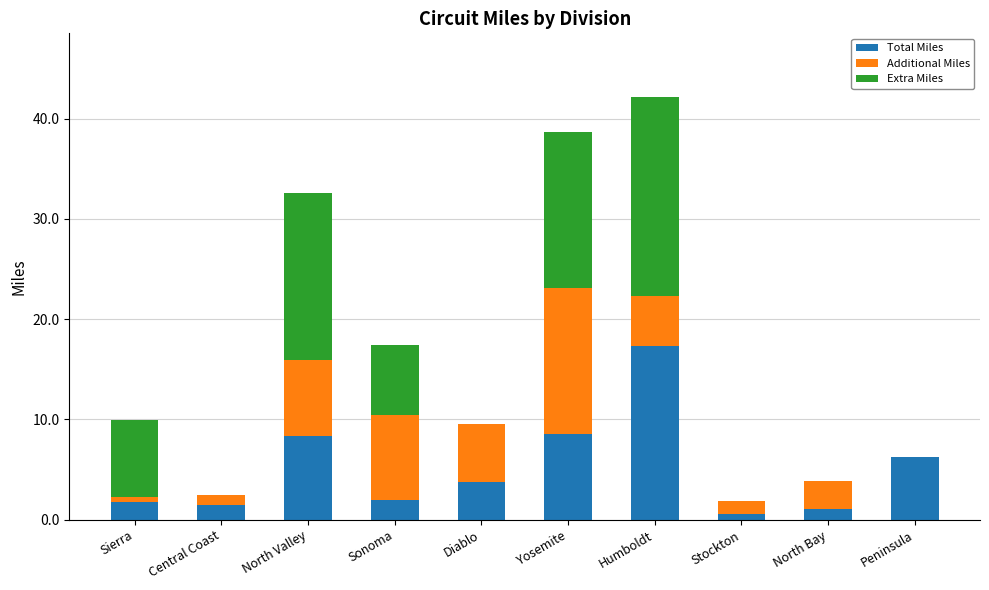

Does the chart contain stacked bars?

Yes